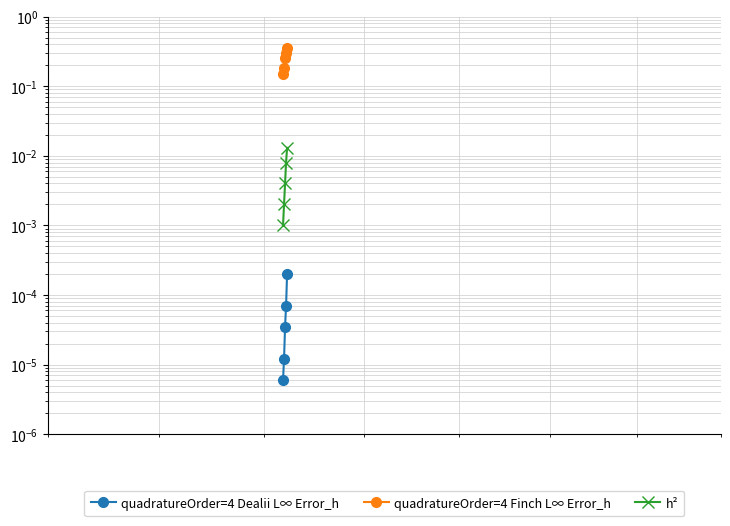

True or false: quadratureOrder=4 Finch L∞ Error_h and h² intersect in this chart.

False